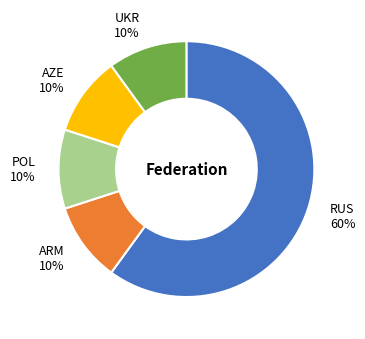

How many slices are in this pie chart?

5